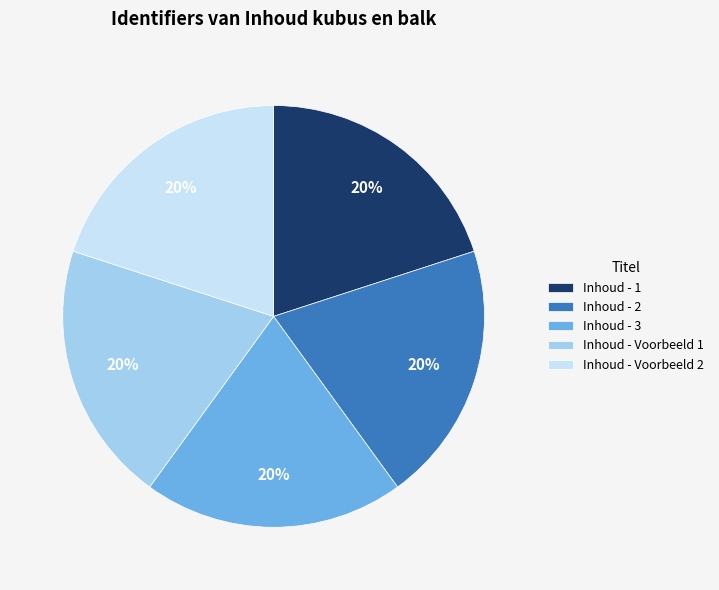

Is Inhoud - Voorbeeld 2 the majority of the pie?

No